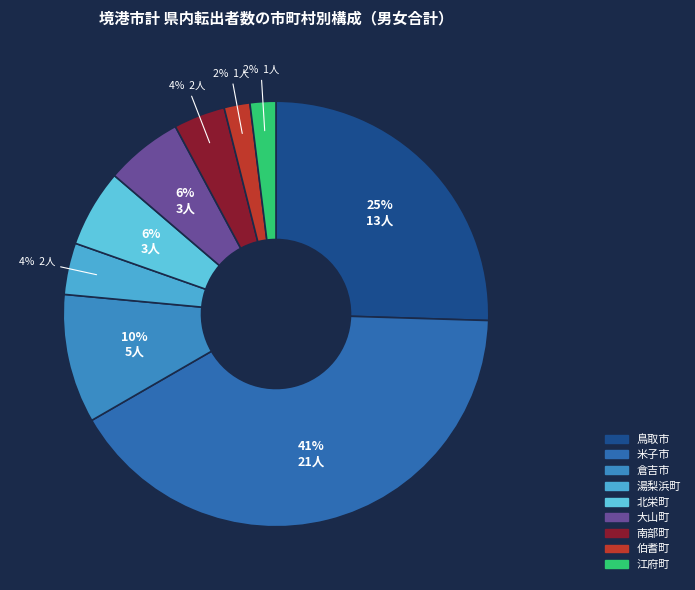

Which slice is the largest?

米子市